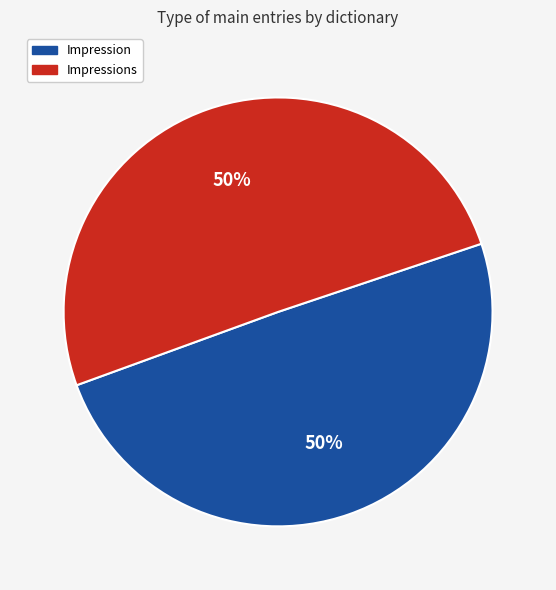

To the nearest percent, what is the average slice percentage?

50%